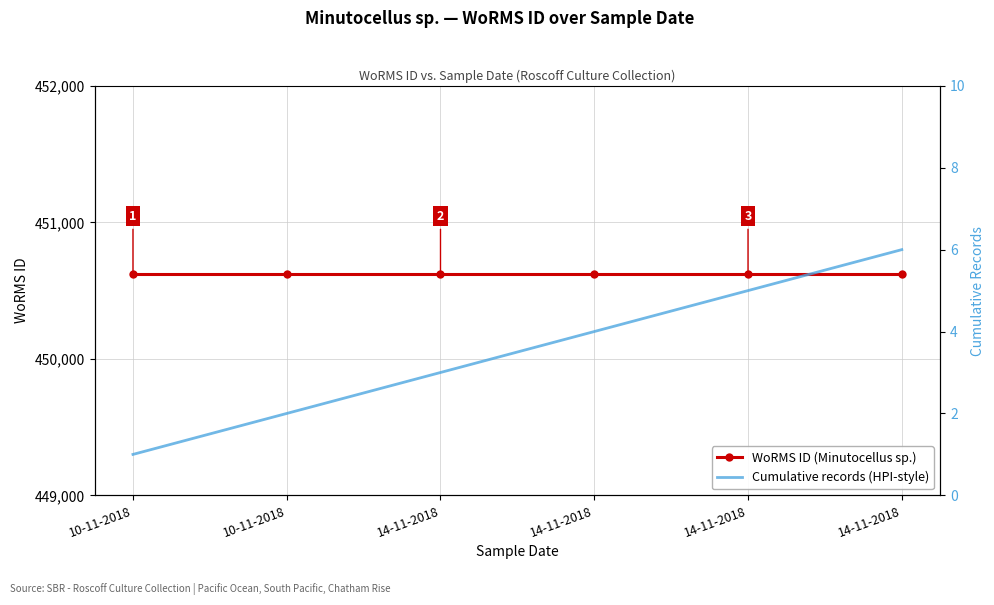

How many data points in Cumulative records (HPI-style) are above 4?

2